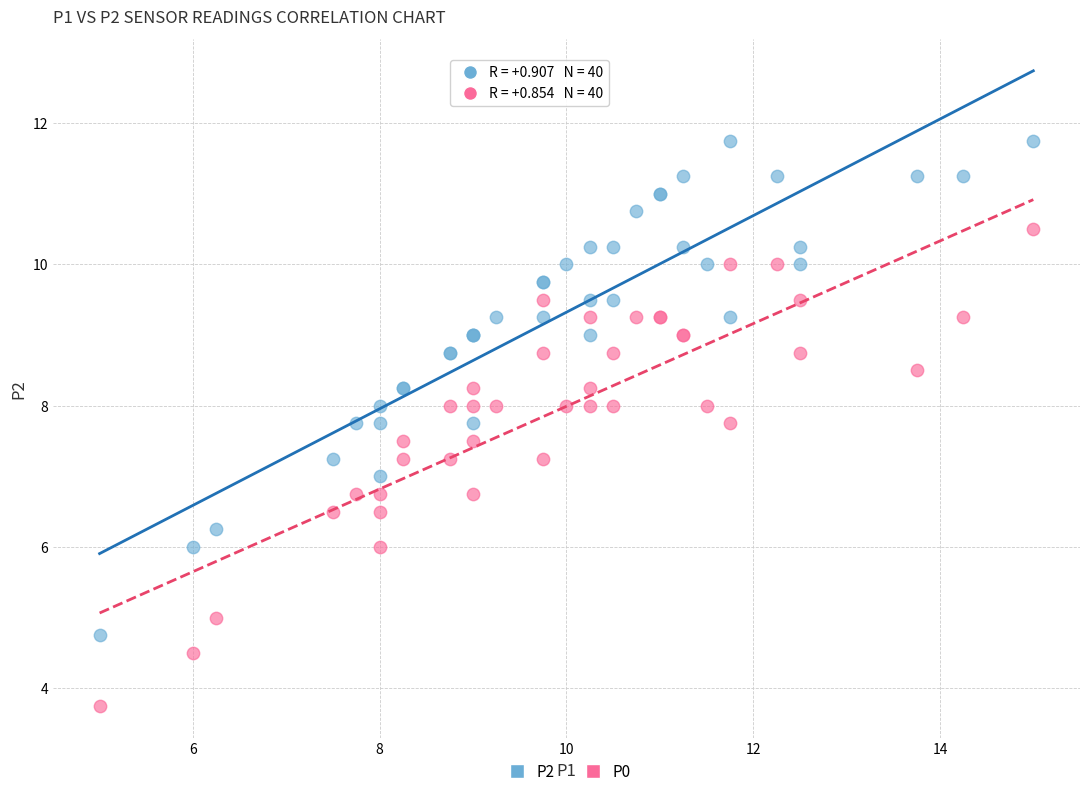

Which series reaches the maximum Y coordinate?

P2